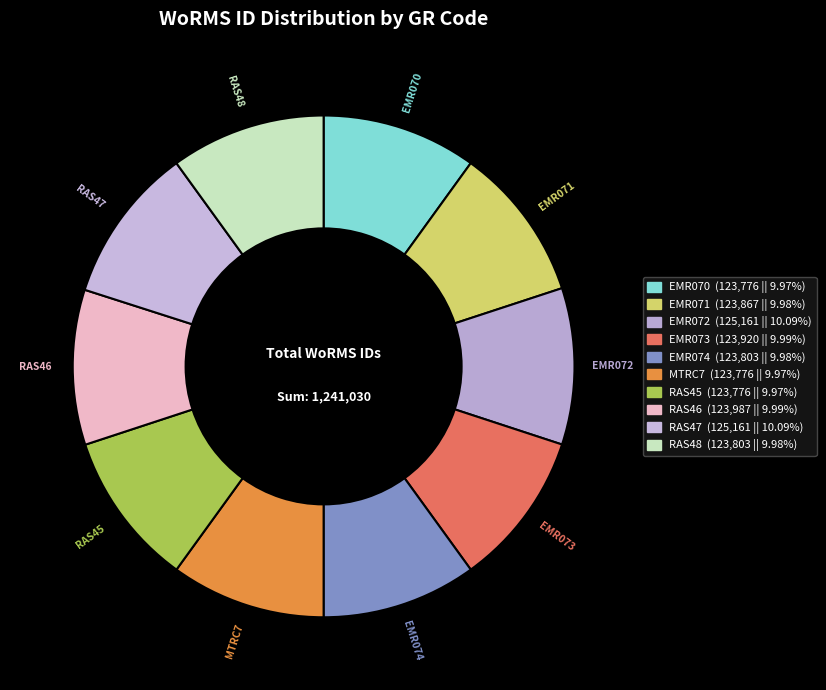

Do EMR073 and RAS47 together represent more than half of the pie?

No